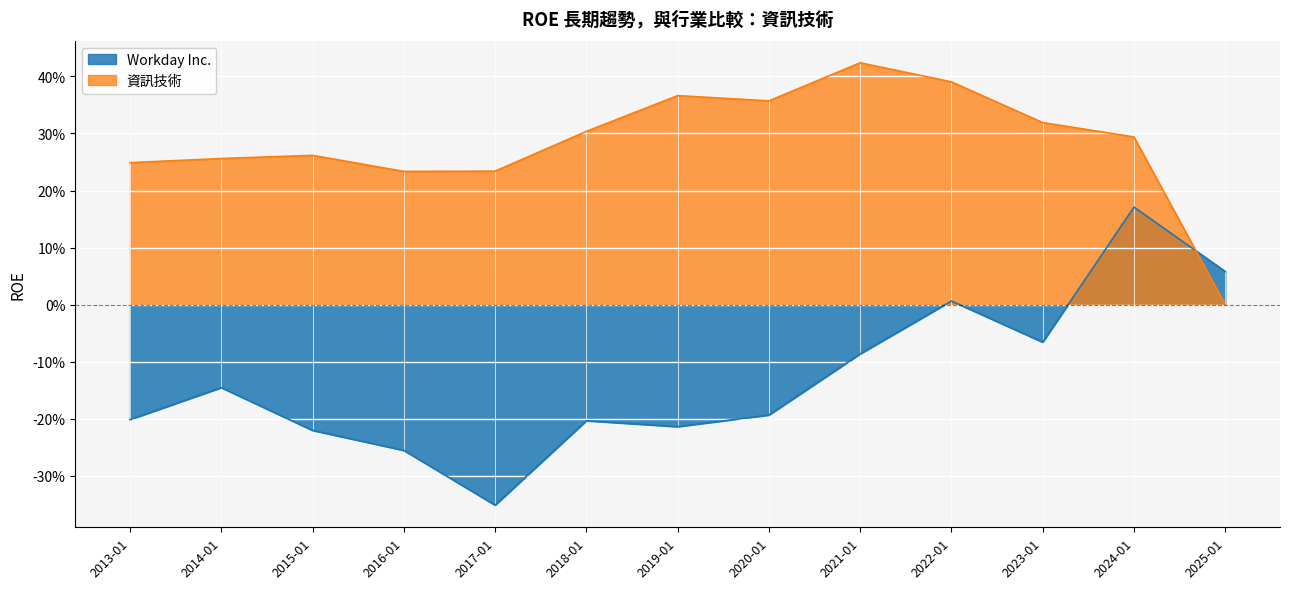

Reading right to left, list all the values displayed in this chart.

Workday Inc.: 0.1	0.2	-0.1	0.0	-0.1	-0.2	-0.2	-0.2	-0.4	-0.3	-0.2	-0.1	-0.2
資訊技術: 0.0	0.3	0.3	0.4	0.4	0.4	0.4	0.3	0.2	0.2	0.3	0.3	0.2